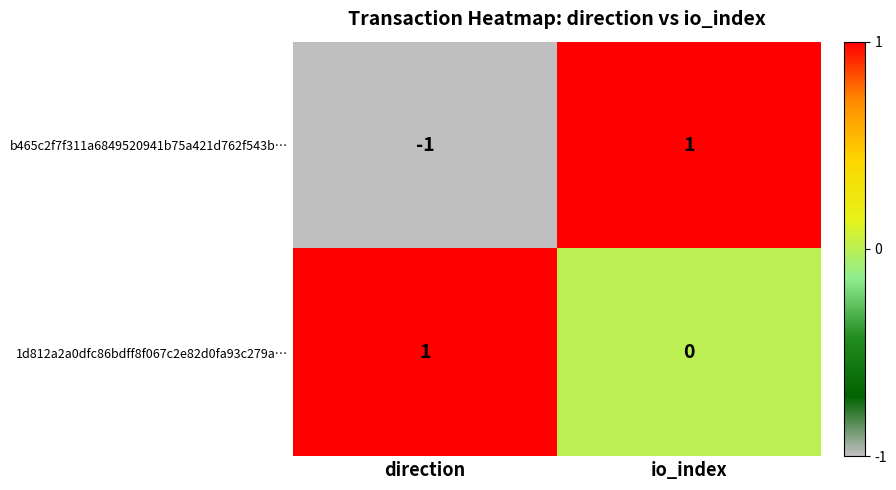

At direction, list the series in order from smallest to largest.

b465c2f7f311a6849520941b75a421d762f543b…, 1d812a2a0dfc86bdff8f067c2e82d0fa93c279a…